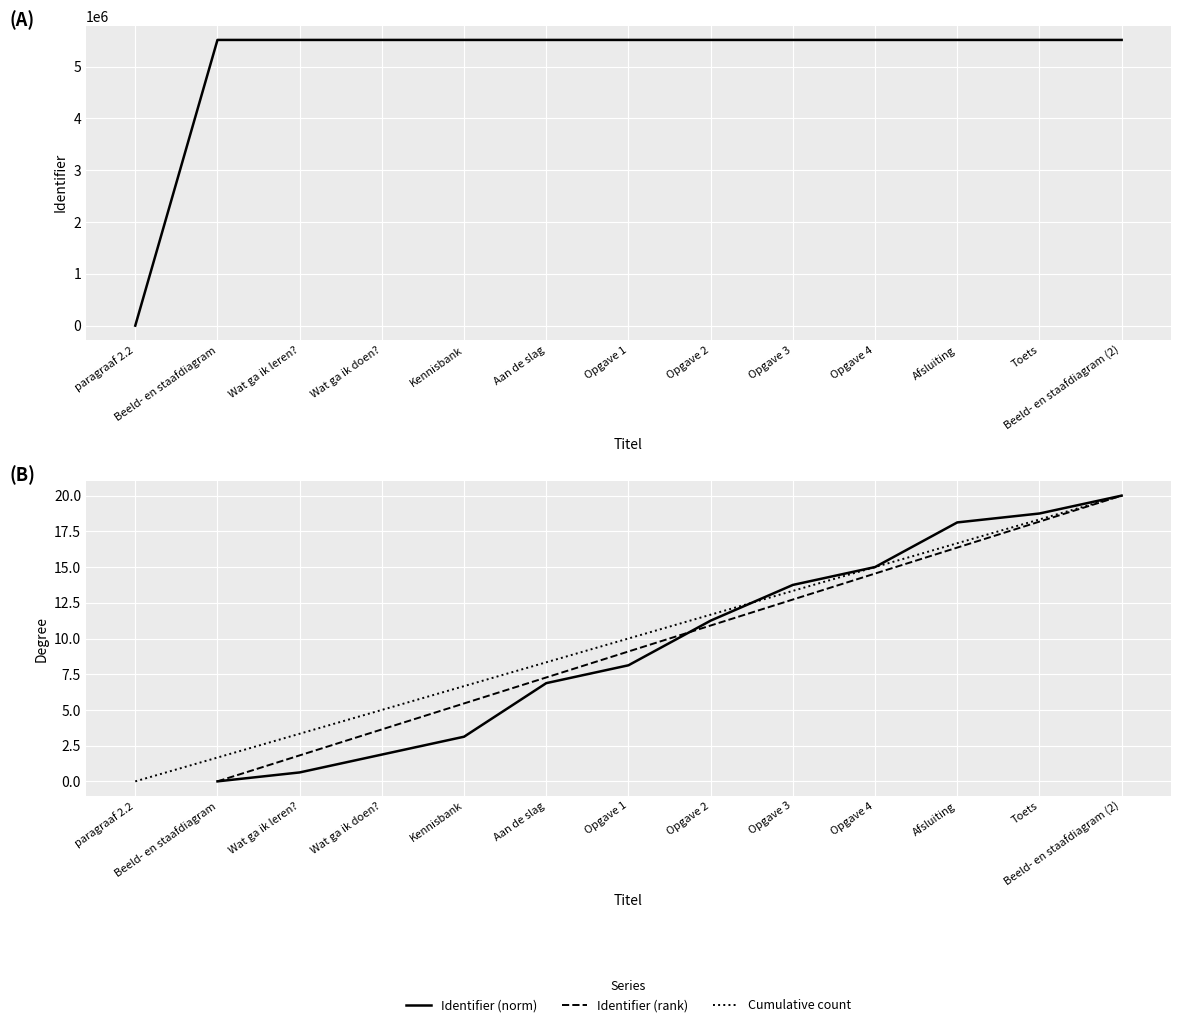

Which series has the widest spread of values?

Identifier